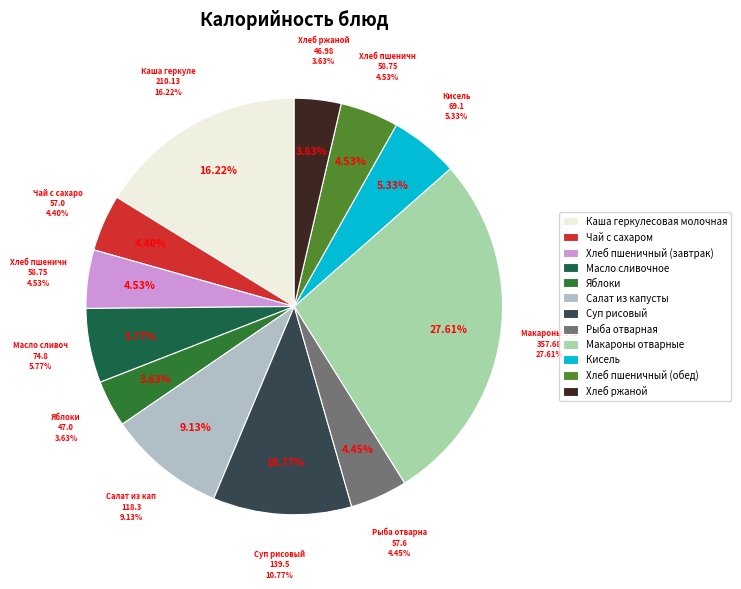

Which category has the smallest portion of the pie?

Хлеб ржаной